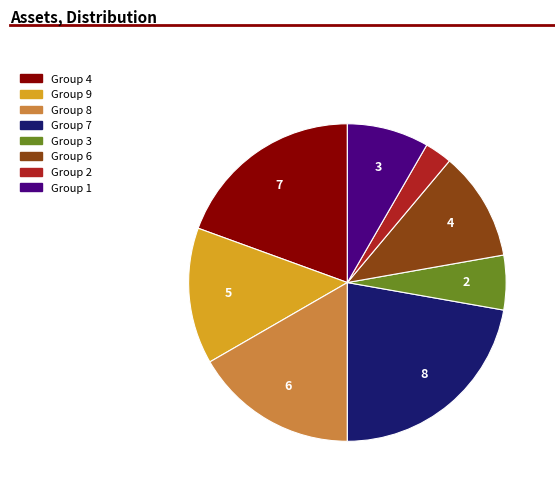

Is there a majority slice in this chart?

No